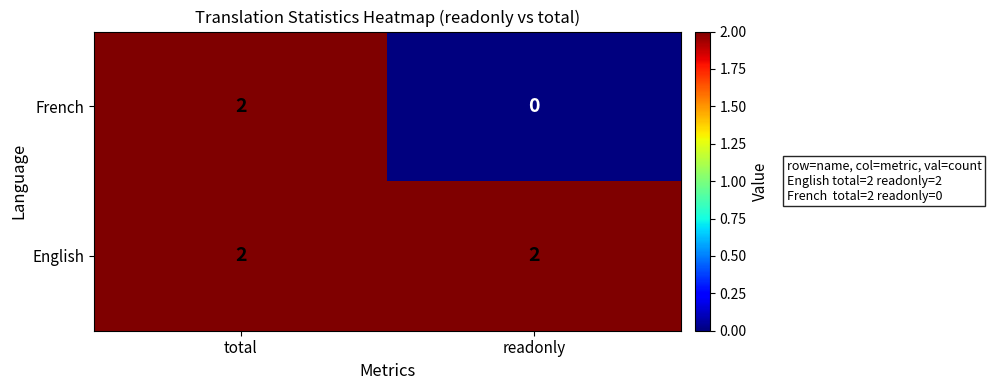

Count the number of categories in the chart.

2